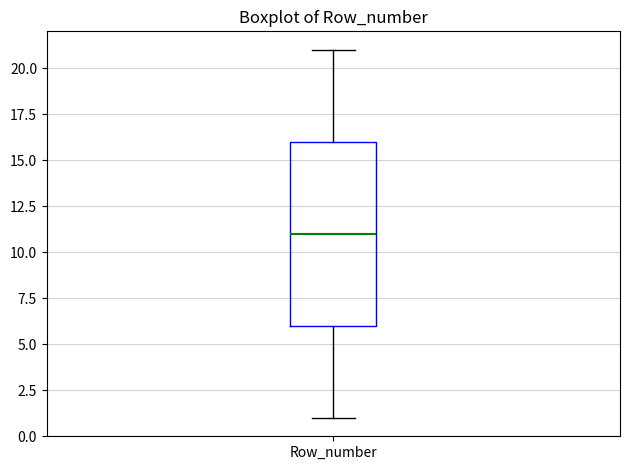

Where does the lower whisker of the box for Row_number end on the y-axis? The values are not printed on the chart, so give them approximately, as read against the axis.

1